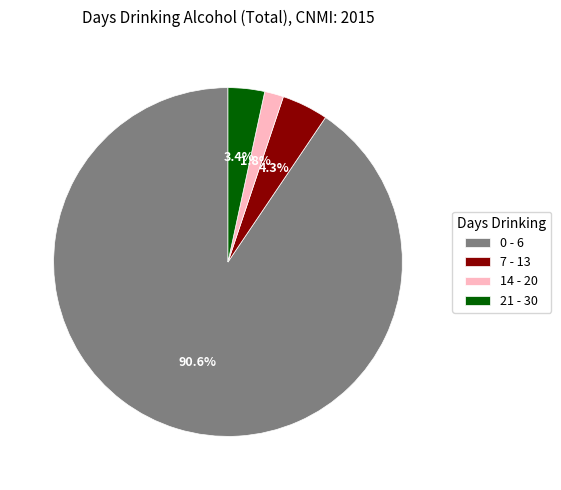

Does 14 - 20 represent more than half of the total?

No